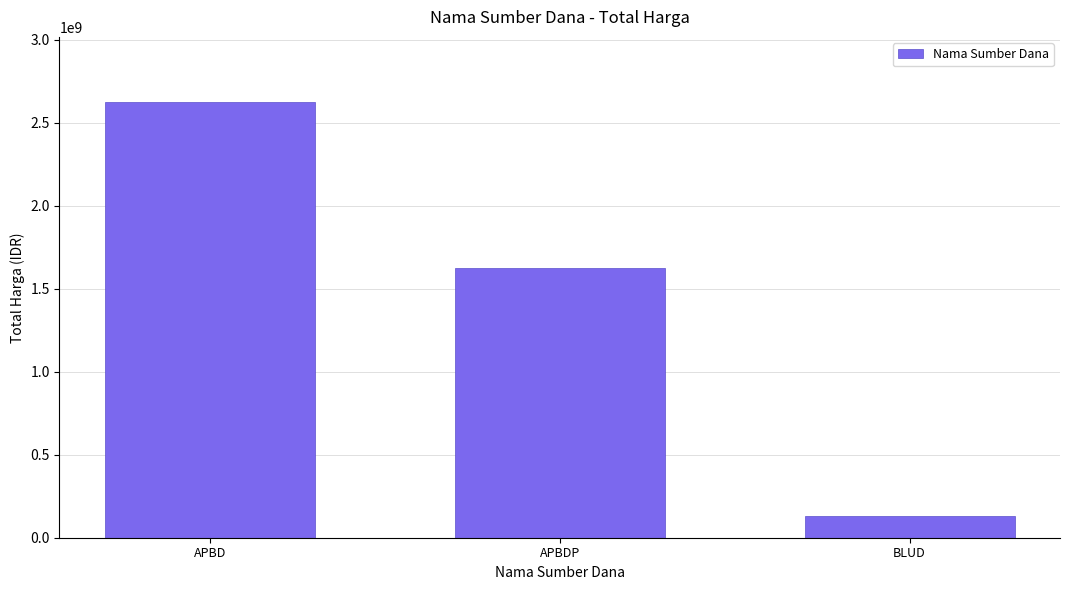

What is the ratio of the value at APBDP to the value at BLUD?

12.5